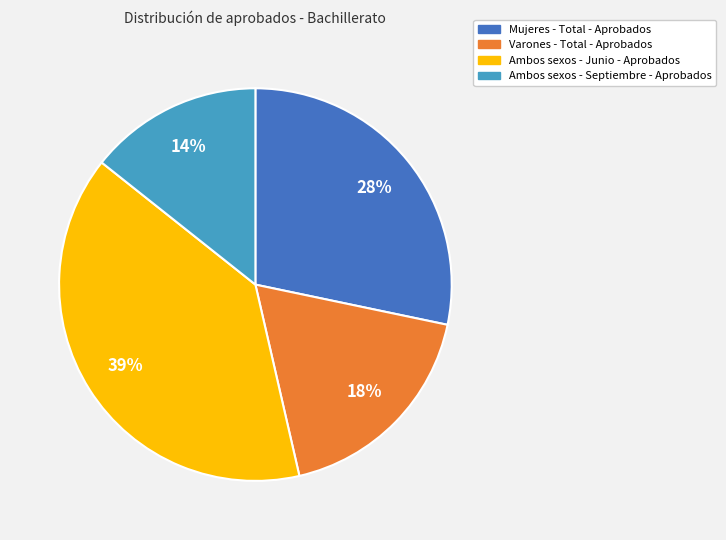

Count the number of slices in the pie.

4